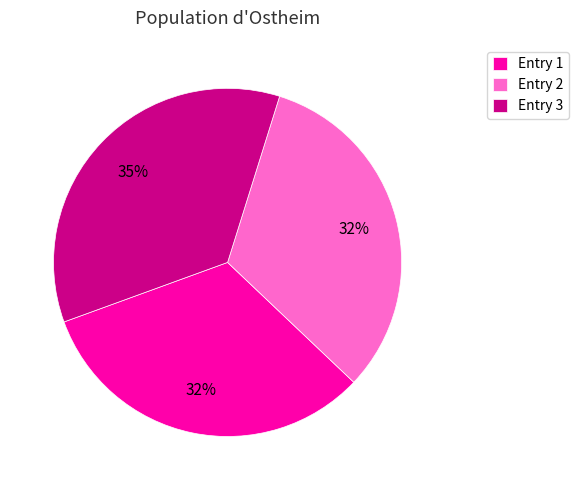

What is the ratio of the value at Entry 1 to the value at Entry 2?

1.0